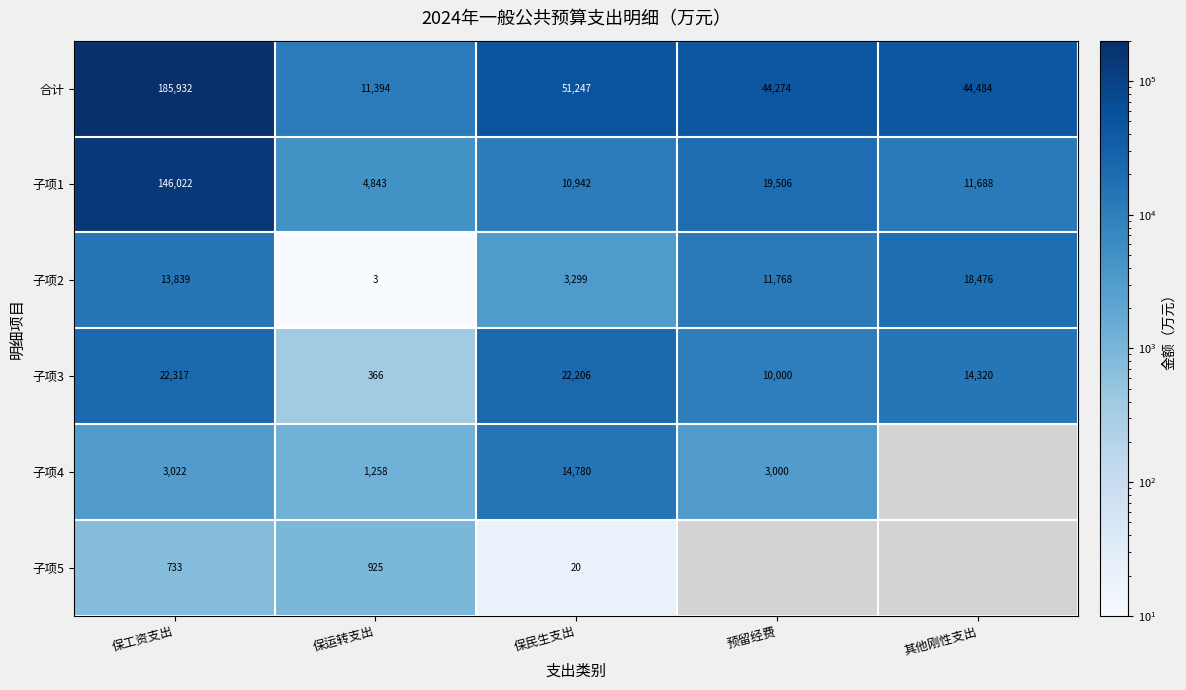

Is the value of 子项2 at 预留经费 greater than the value of 合计 at 保运转支出?

Yes